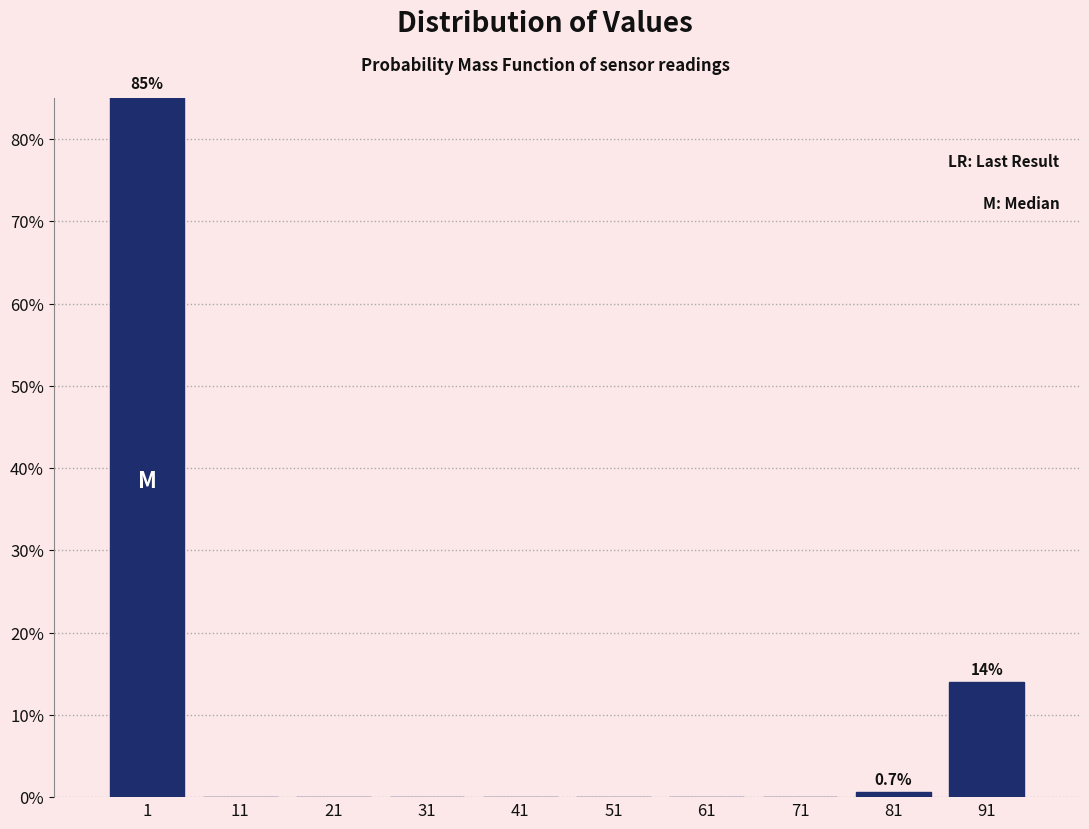

True or false: the data shows 48.8 at 61.

False